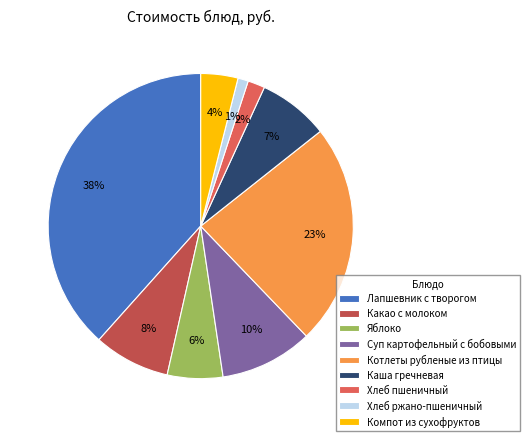

Do Какао с молоком and Хлеб пшеничный together represent more than half of the pie?

No